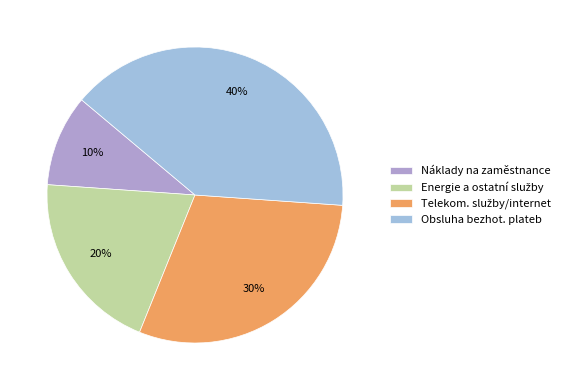

Which has a higher value, Telekom. služby/internet or Energie a ostatní služby?

Telekom. služby/internet